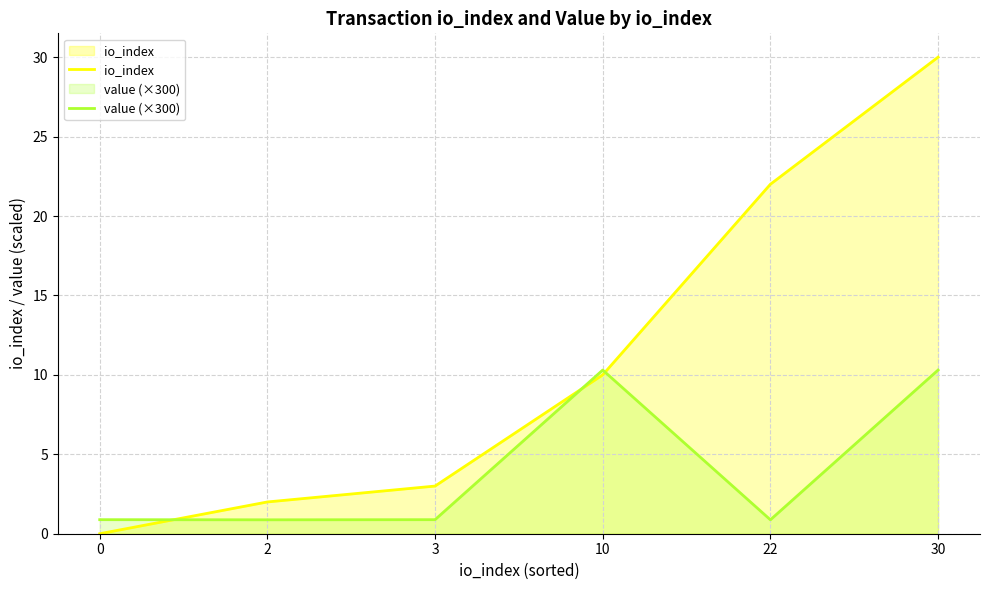

What is the sum of the value (×300) values at 2 and 3?

1.8